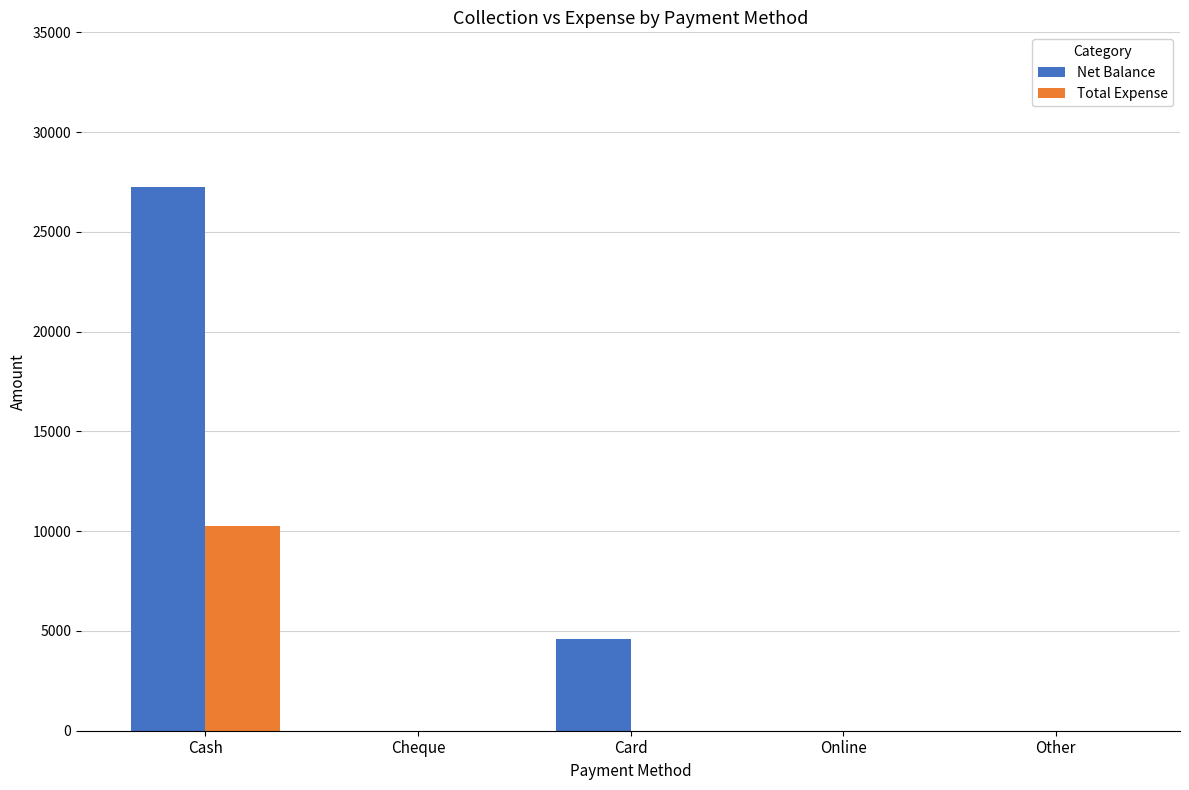

Where is Net Balance nearest to the value 13625?

Card